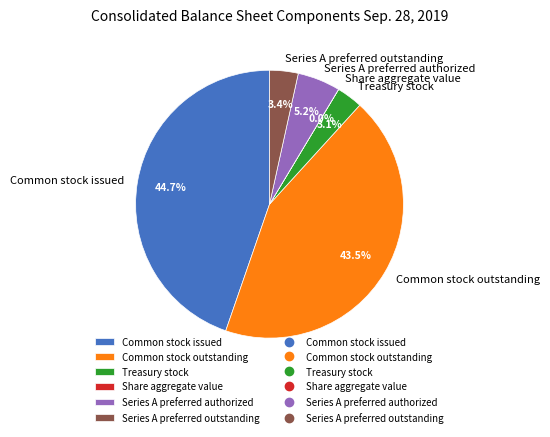

What is the ratio of the value at Series A preferred outstanding to the value at Common stock issued?

0.1